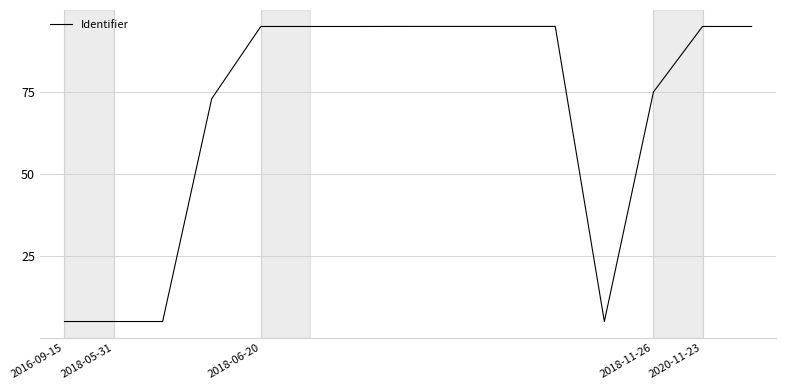

What is the maximum value shown in the chart?

95.0